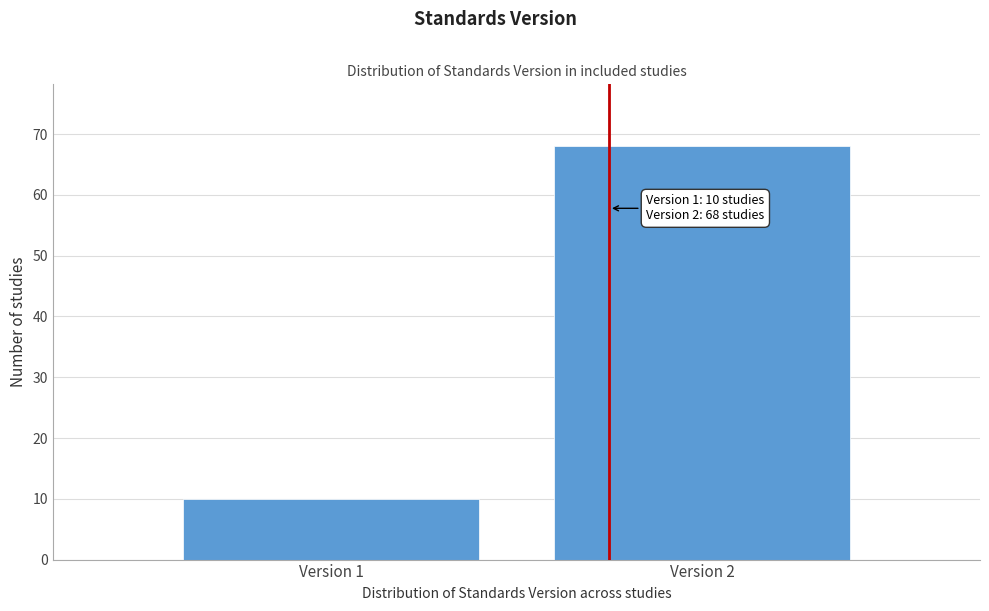

Reading left to right, list all the values displayed in this chart.

Version 1=10	Version 2=68